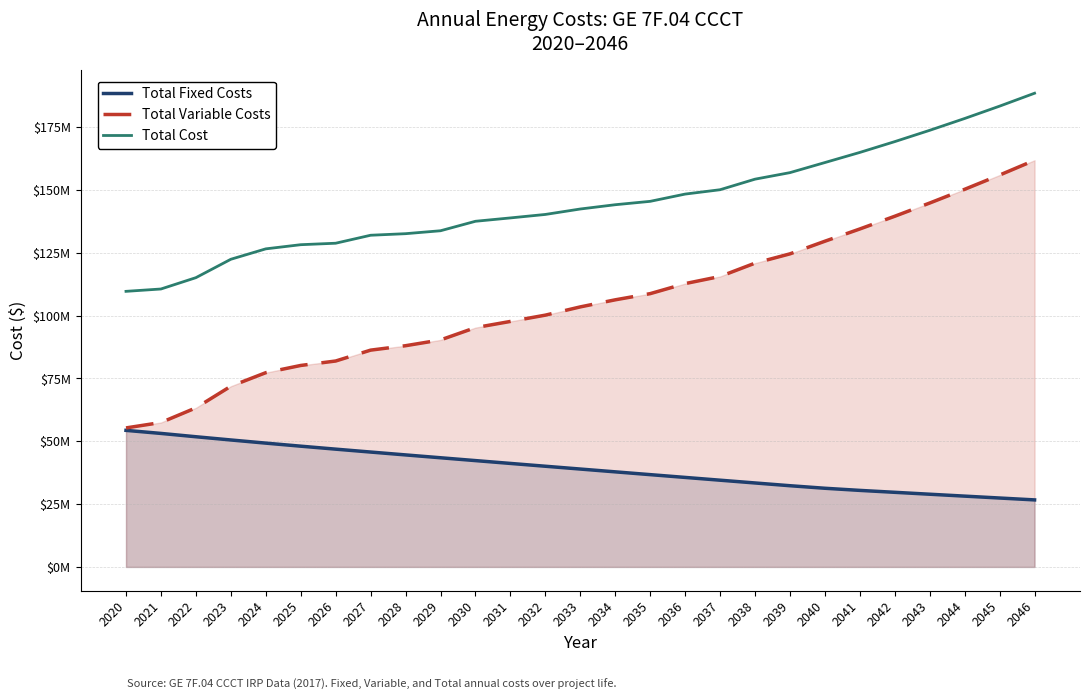

Which has a higher value, 2044 or 2031?

2031